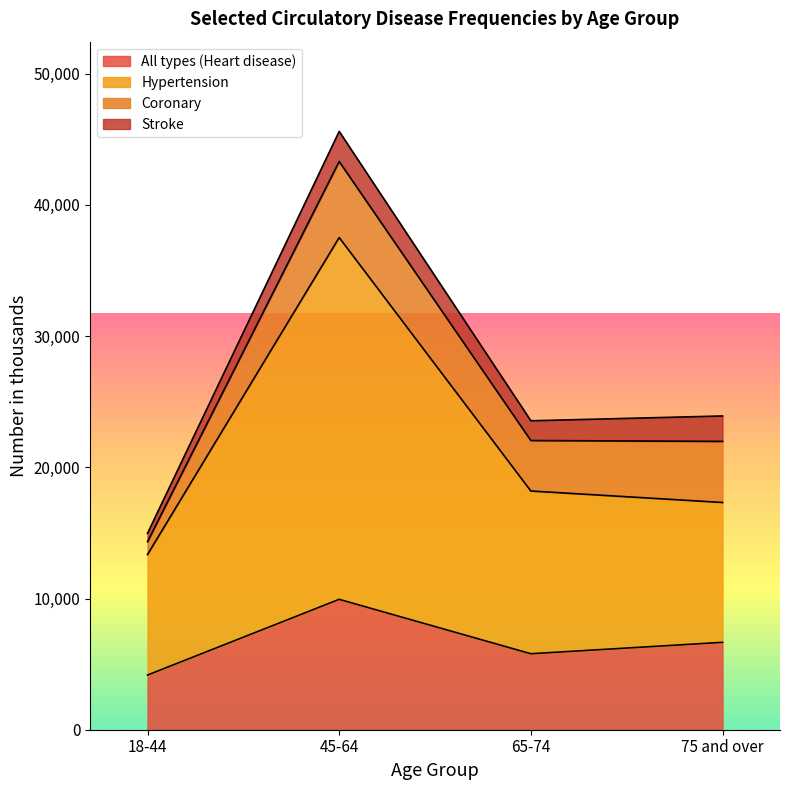

Where is the first local maximum for Hypertension?

45-64